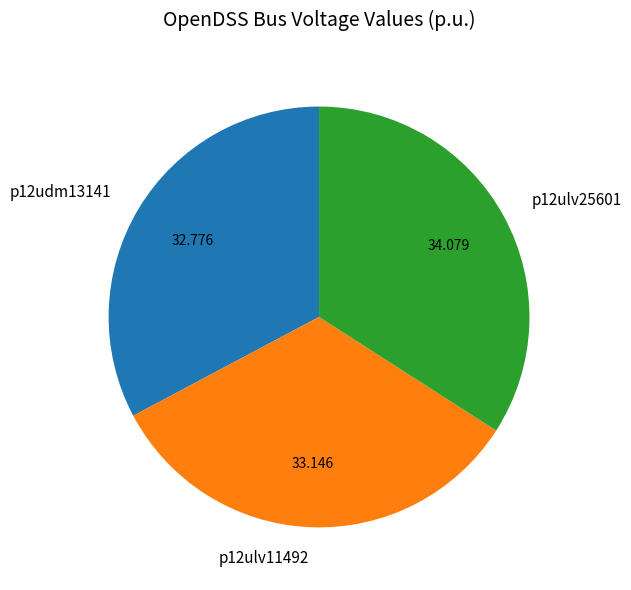

Is p12ulv25601 the majority of the pie?

No